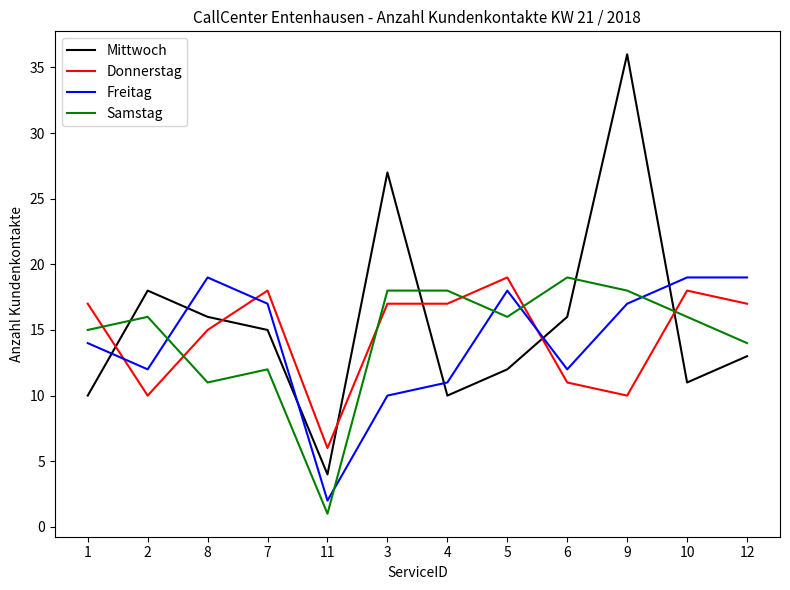

What position from the left is 10?

11